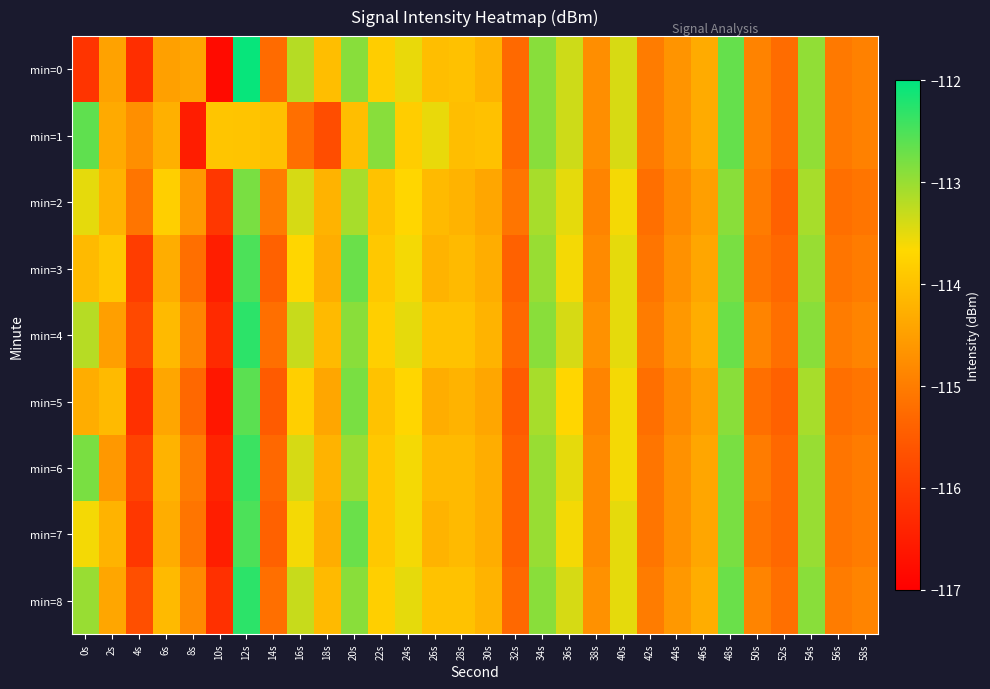

Rank the series by their maximum value, from highest to lowest.

min=0, min=4, min=8, min=6, min=3, min=7, min=5, min=1, min=2